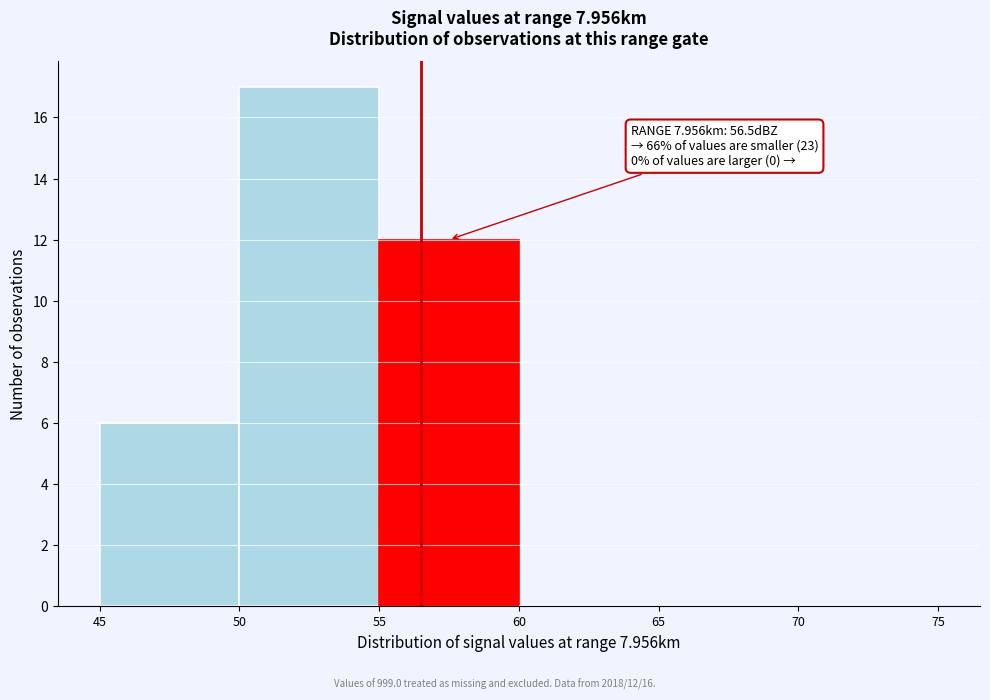

Over which range of the x-axis is the bar tallest?

50 to 55